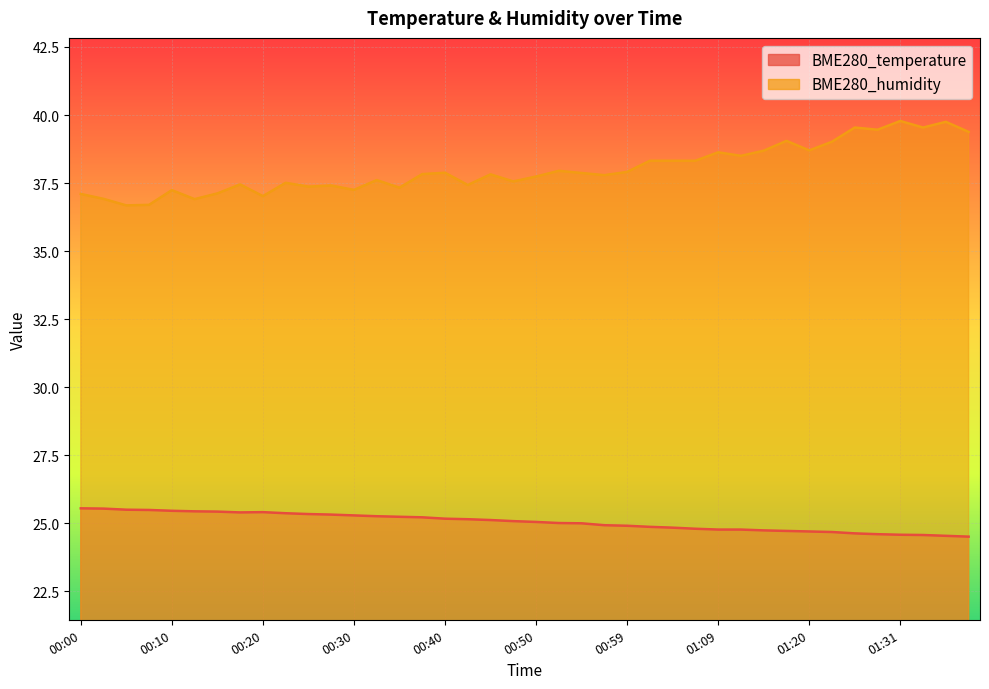

At which label does BME280_humidity reach its minimum?

00:05